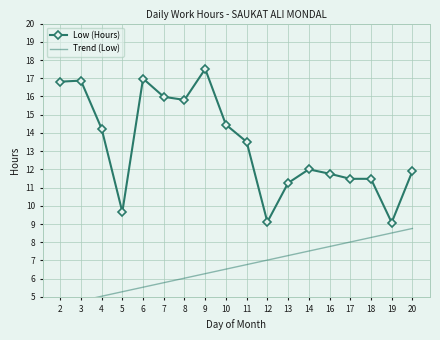

Is it true that Low (Hours) equals 11.2 at 13?

True